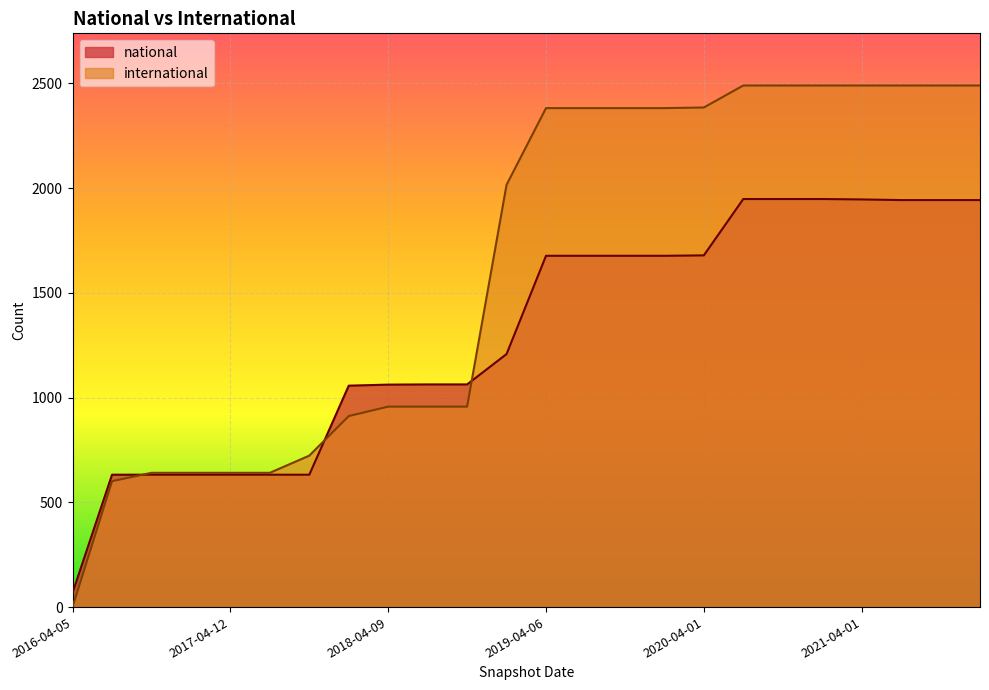

The value of national at 2016-07-04 is 393. True or false?

False